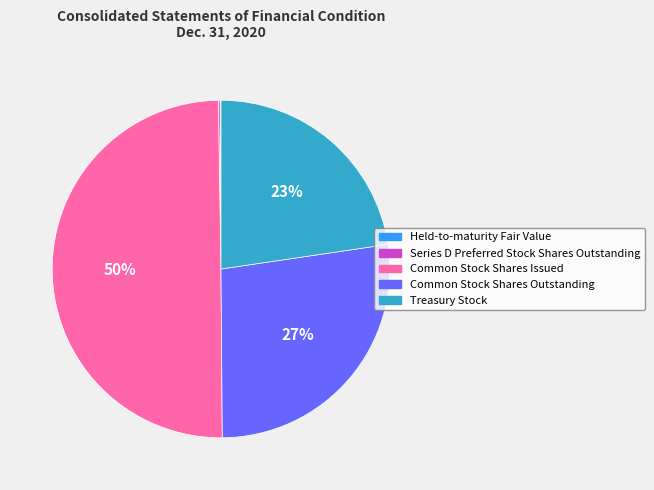

Does Common Stock Shares Outstanding account for over 50% of the chart?

No